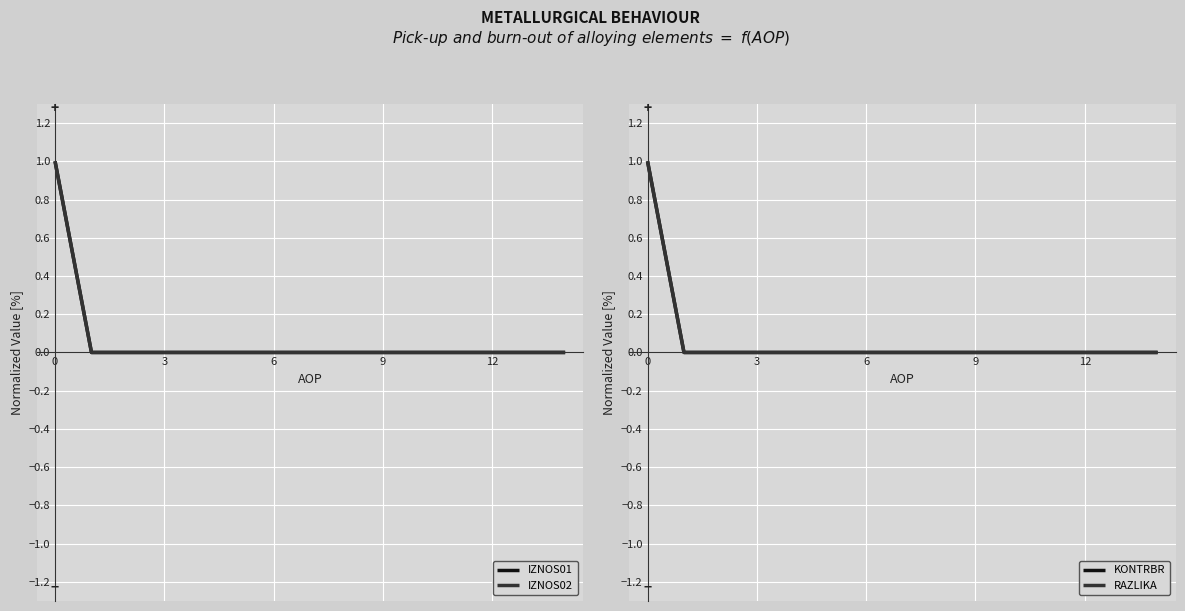

What is the label of the 12th point from the right?

3